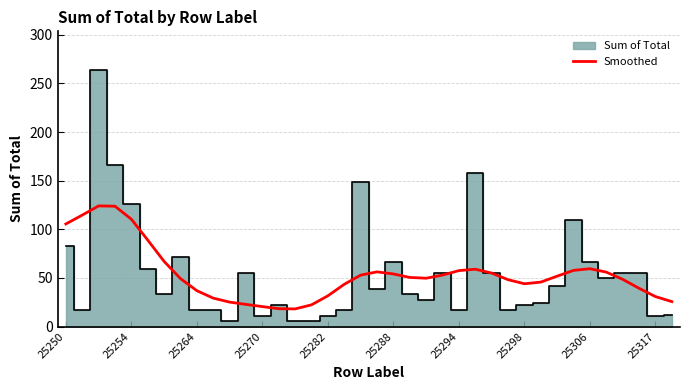

What is the highest value of the Smoothed series?

124.1